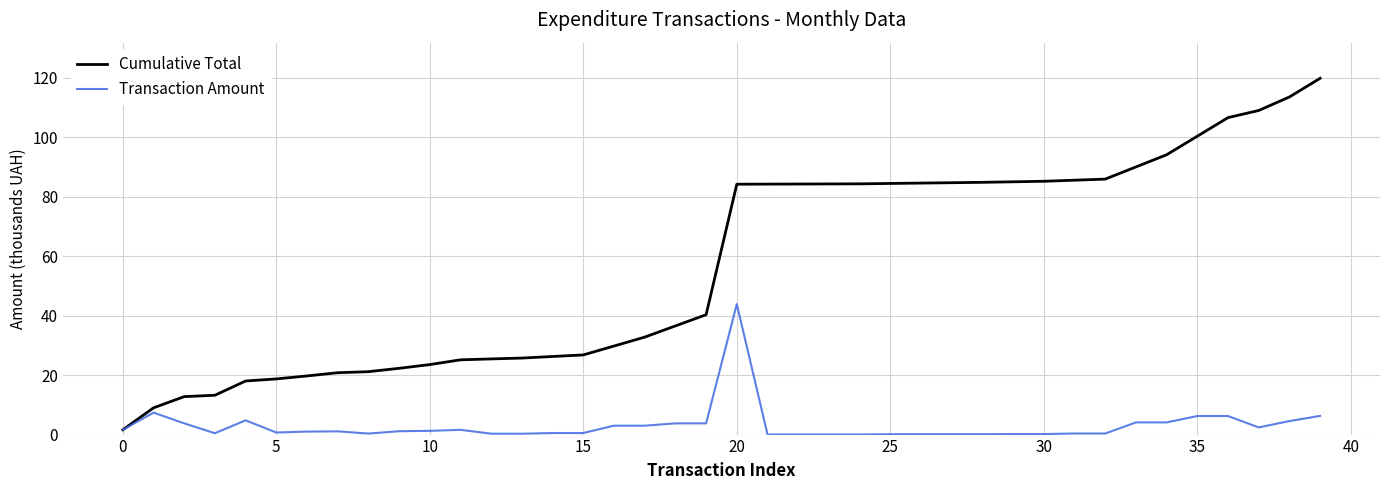

Which series has the widest spread of values?

Cumulative Total